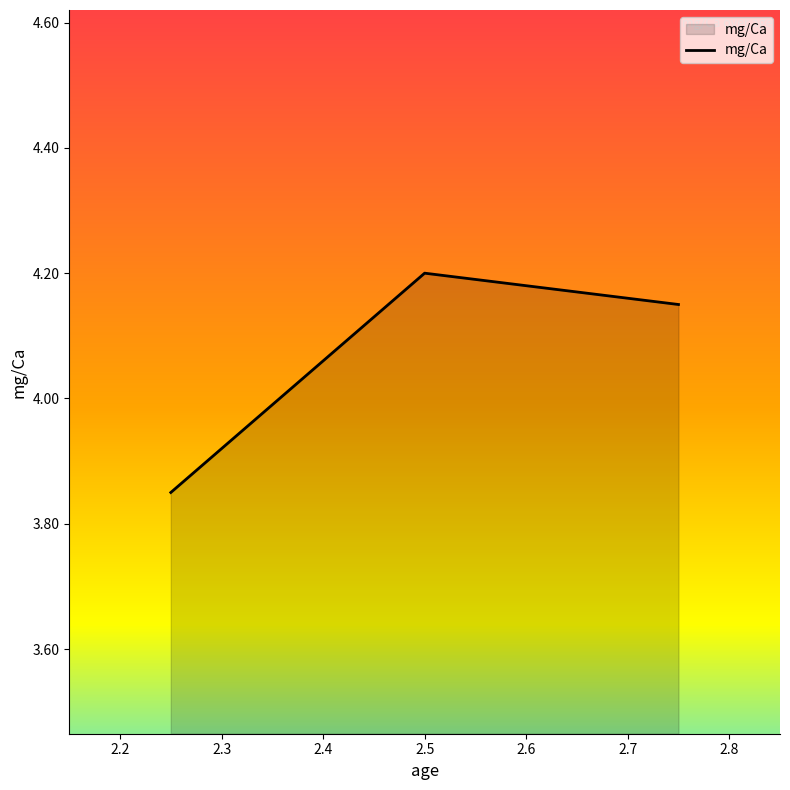

What is the sum of all values?

12.2